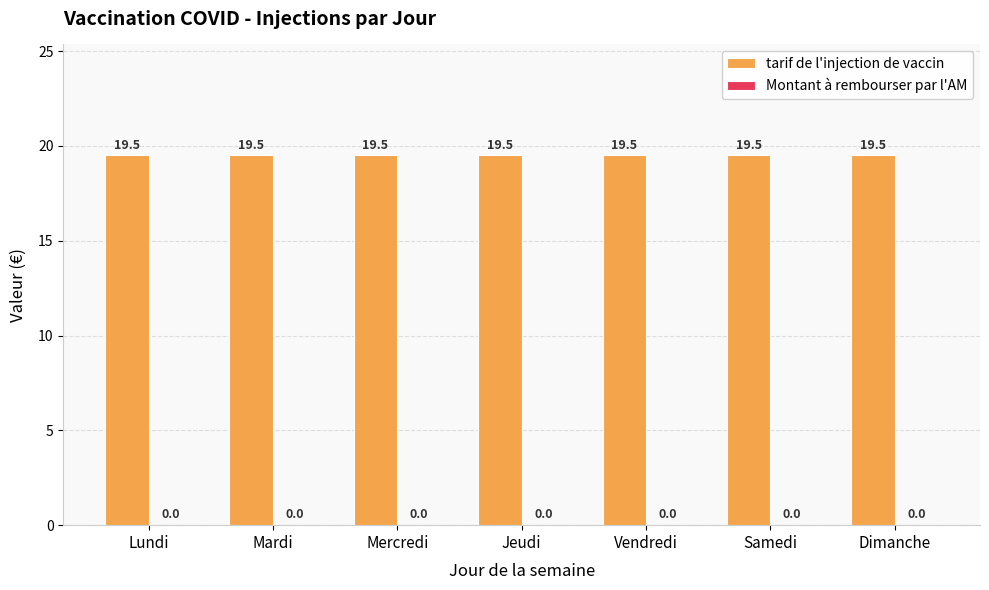

What is the value of the tarif de l'injection de vaccin bar at the 4th from the left?

19.5